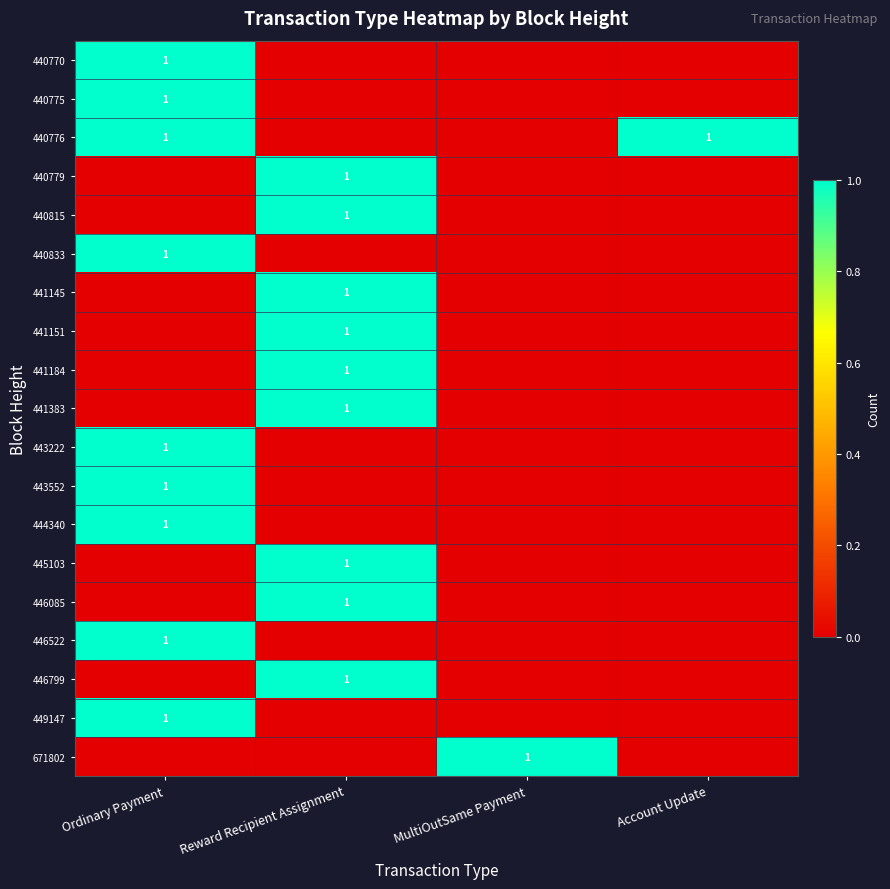

Count the number of categories in the chart.

4